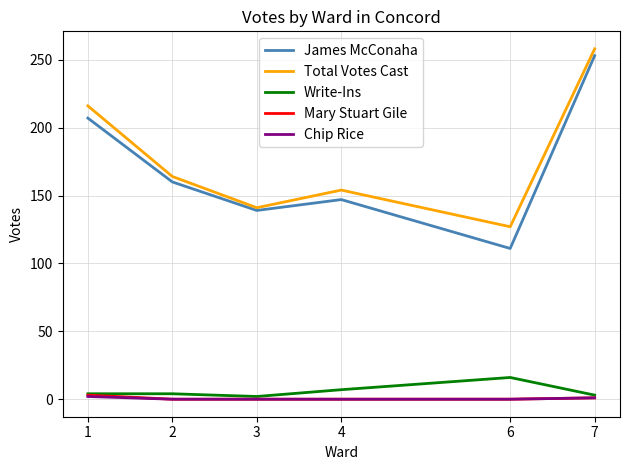

What is the difference between the maximum and second lowest values in the Total Votes Cast series?

117